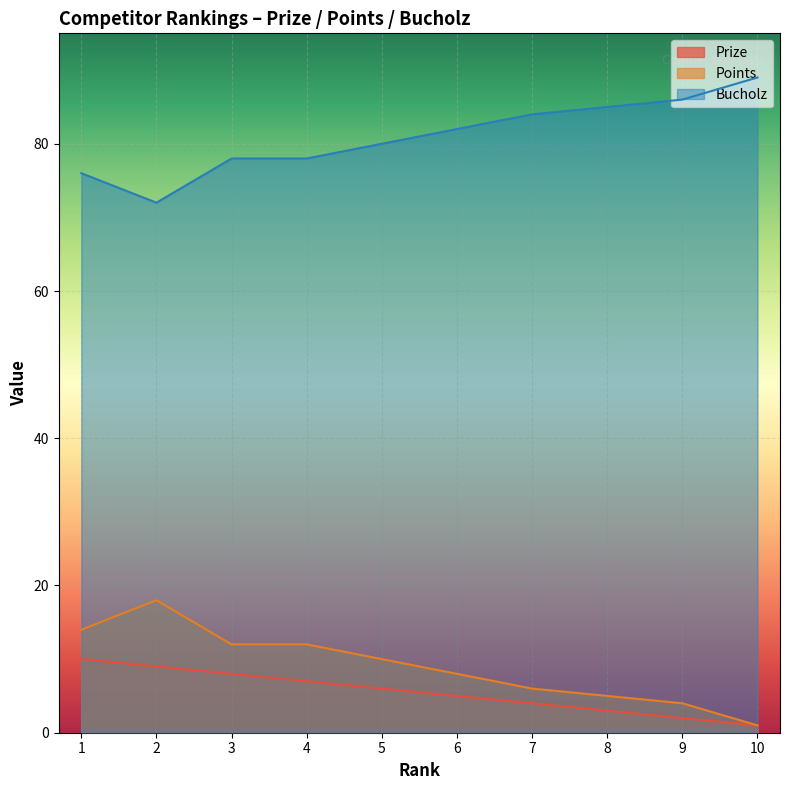

True or false: Prize and Bucholz cross at least once.

False